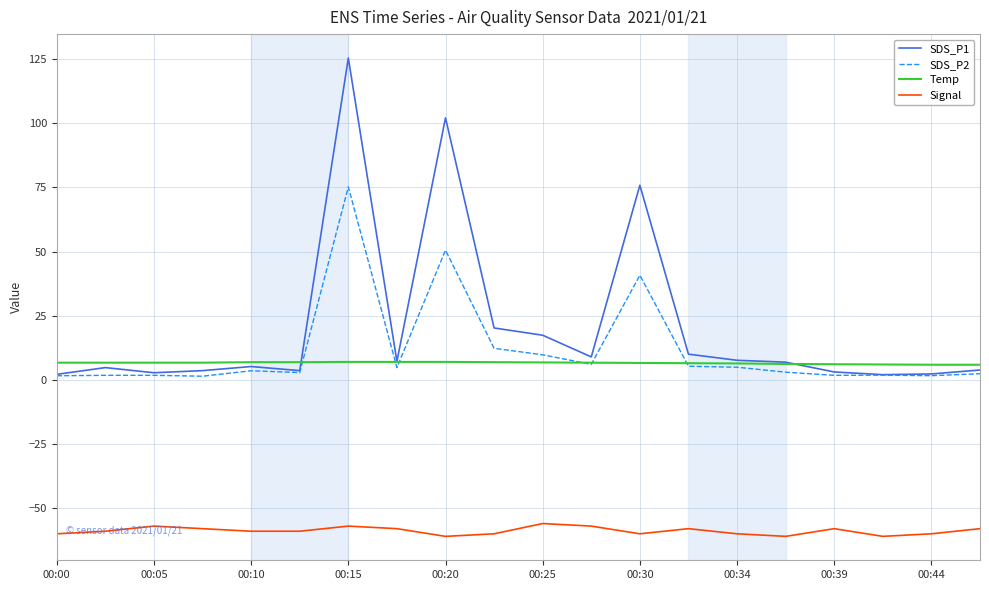

True or false: Temp and Signal intersect in this chart.

False